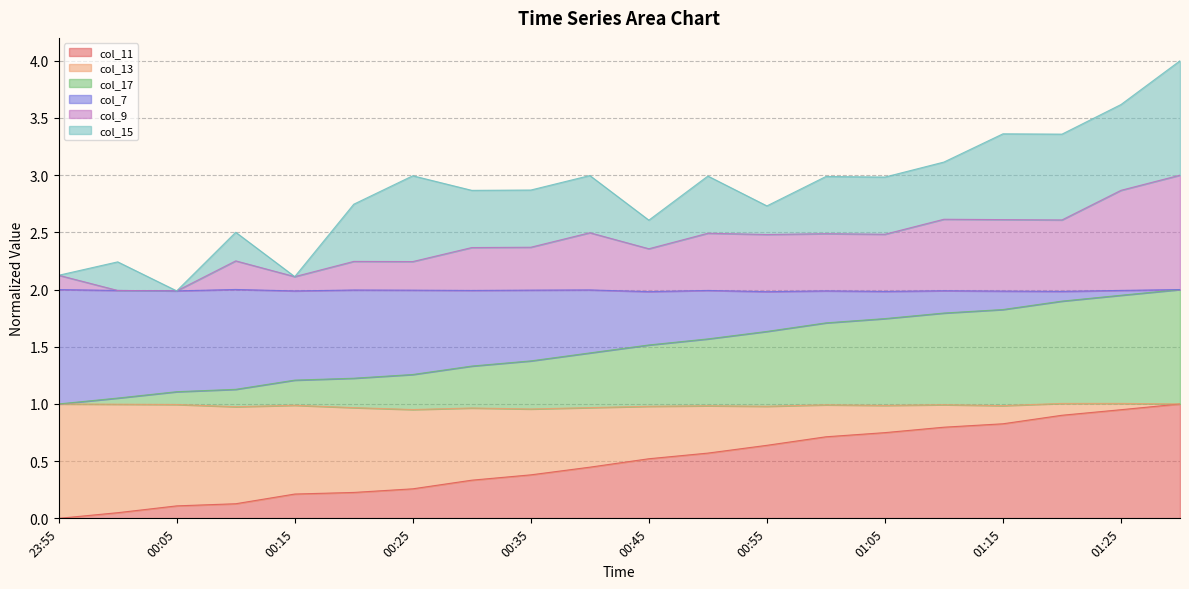

Which series has the largest total across all categories?

col_9